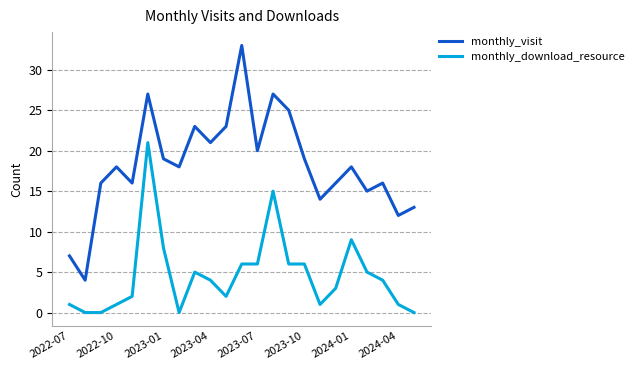

True or false: monthly_download_resource and monthly_visit cross at least once.

False